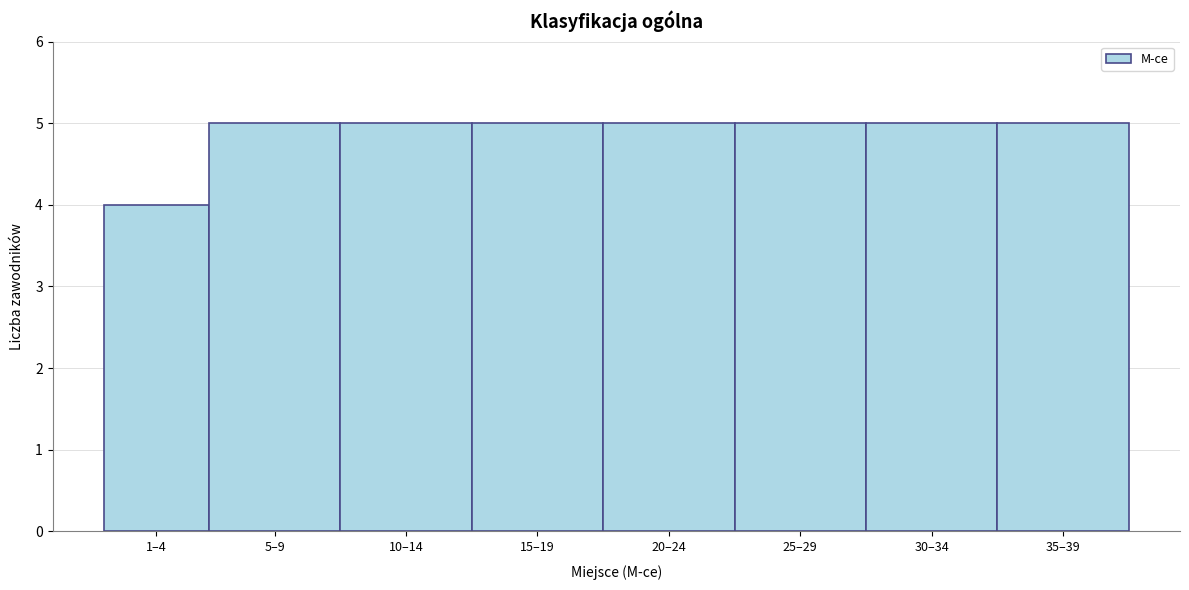

Reading left to right, list all the values displayed in this chart.

1–4=4	5–9=5	10–14=5	15–19=5	20–24=5	25–29=5	30–34=5	35–39=5